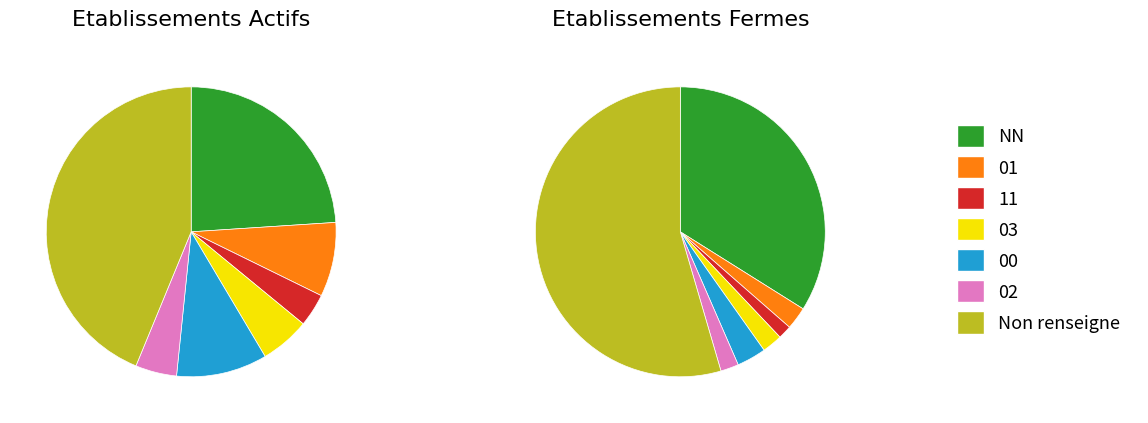

To the nearest percent, what is the difference between the largest and smallest slice percentages?

48%